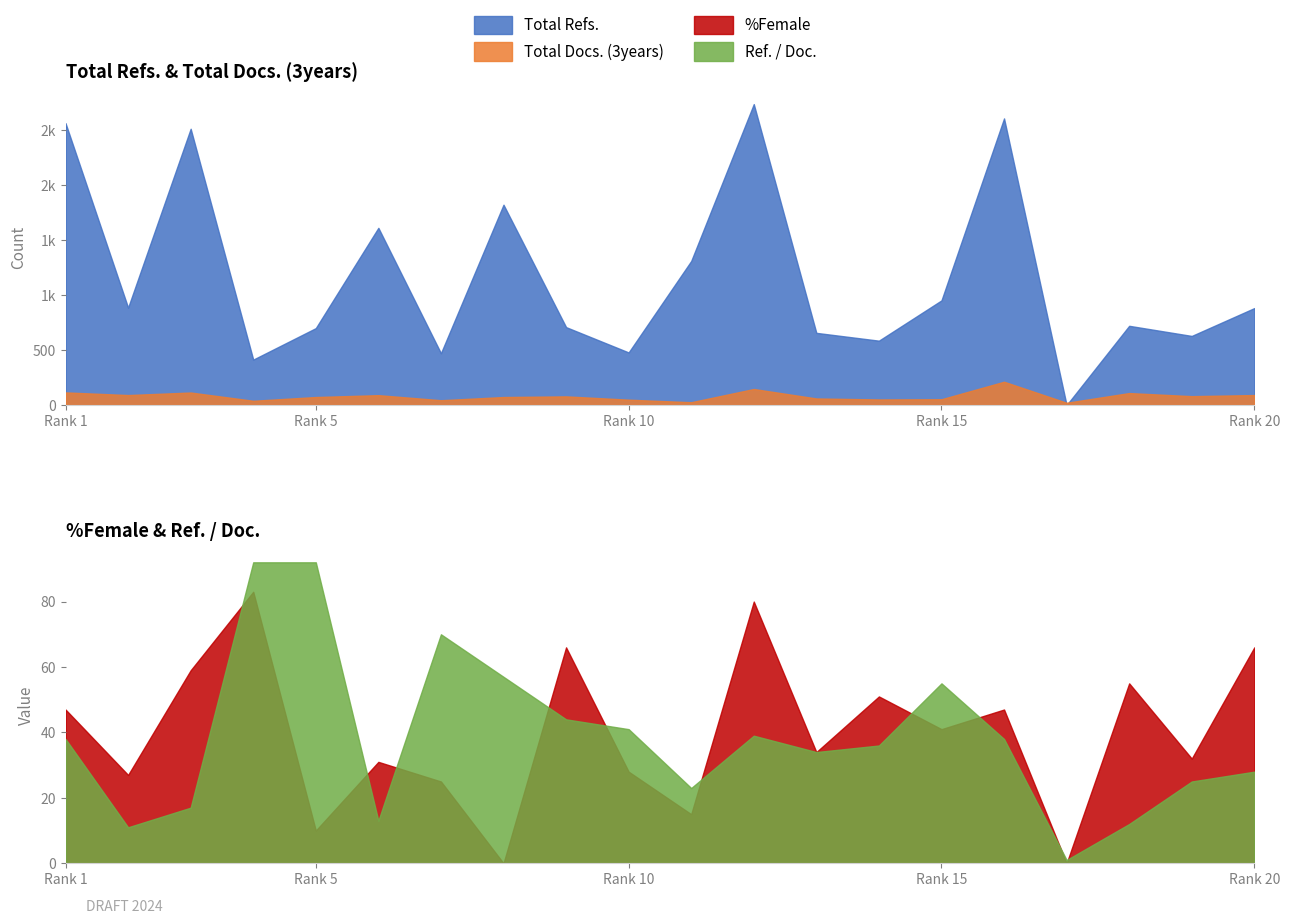

Which series ends up on top after the final intersection of %Female and Ref. / Doc.?

%Female